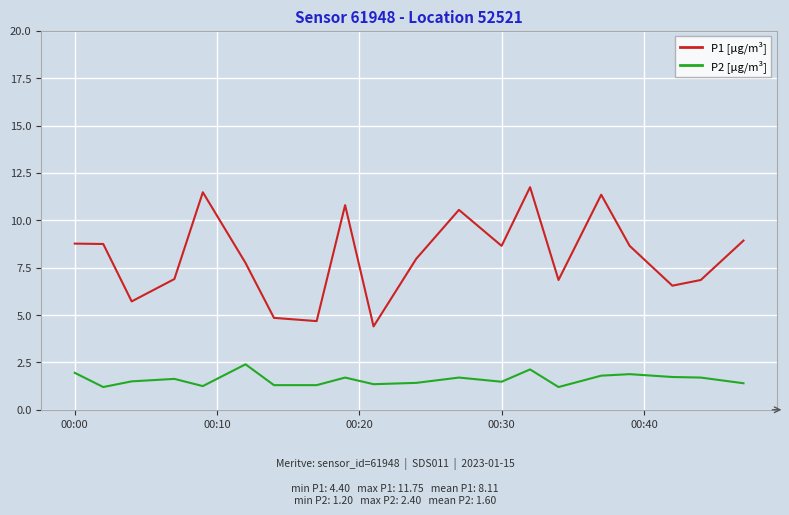

Which series has the widest spread of values?

P1 [µg/m³]